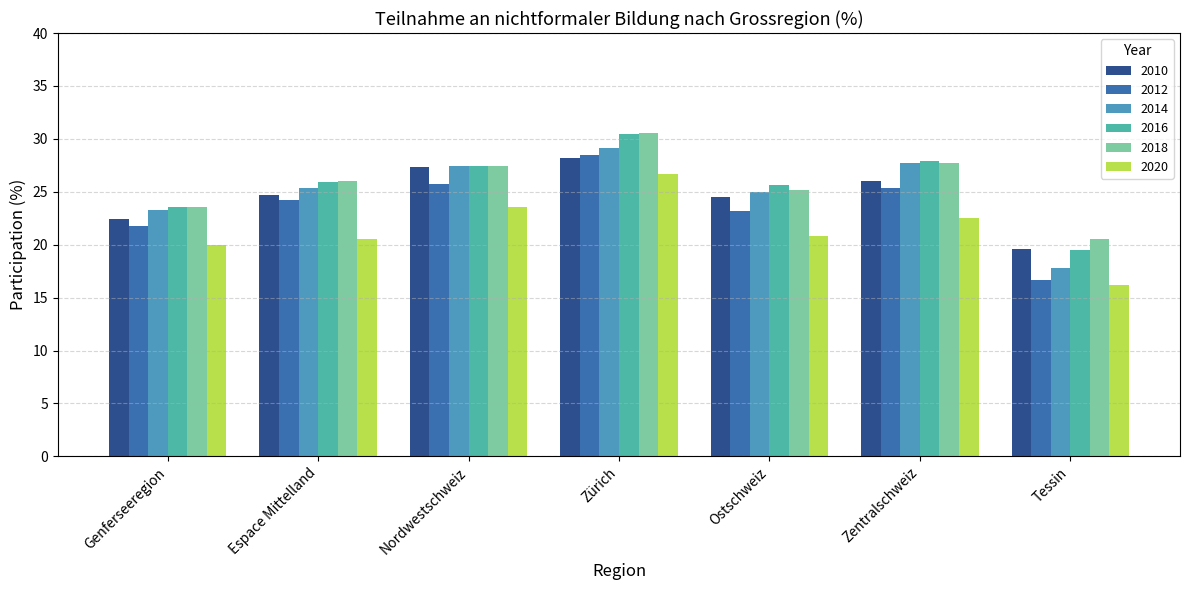

Reading right to left, transcribe all the data shown in this chart.

2010: Tessin=19.6	Zentralschweiz=26.0	Ostschweiz=24.5	Zürich=28.2	Nordwestschweiz=27.3	Espace Mittelland=24.7	Genferseeregion=22.4
2012: Tessin=16.7	Zentralschweiz=25.4	Ostschweiz=23.2	Zürich=28.5	Nordwestschweiz=25.7	Espace Mittelland=24.2	Genferseeregion=21.8
2014: Tessin=17.8	Zentralschweiz=27.7	Ostschweiz=25.0	Zürich=29.1	Nordwestschweiz=27.4	Espace Mittelland=25.4	Genferseeregion=23.3
2016: Tessin=19.5	Zentralschweiz=27.9	Ostschweiz=25.6	Zürich=30.5	Nordwestschweiz=27.4	Espace Mittelland=25.9	Genferseeregion=23.6
2018: Tessin=20.5	Zentralschweiz=27.7	Ostschweiz=25.2	Zürich=30.6	Nordwestschweiz=27.4	Espace Mittelland=26.0	Genferseeregion=23.6
2020: Tessin=16.2	Zentralschweiz=22.5	Ostschweiz=20.8	Zürich=26.7	Nordwestschweiz=23.6	Espace Mittelland=20.5	Genferseeregion=20.0